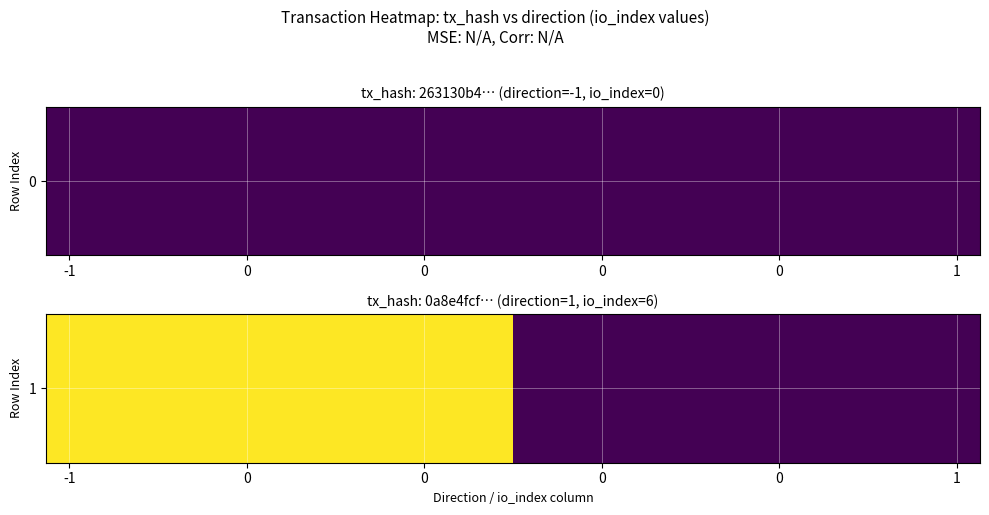

What is the difference between the second highest and second lowest values?

6